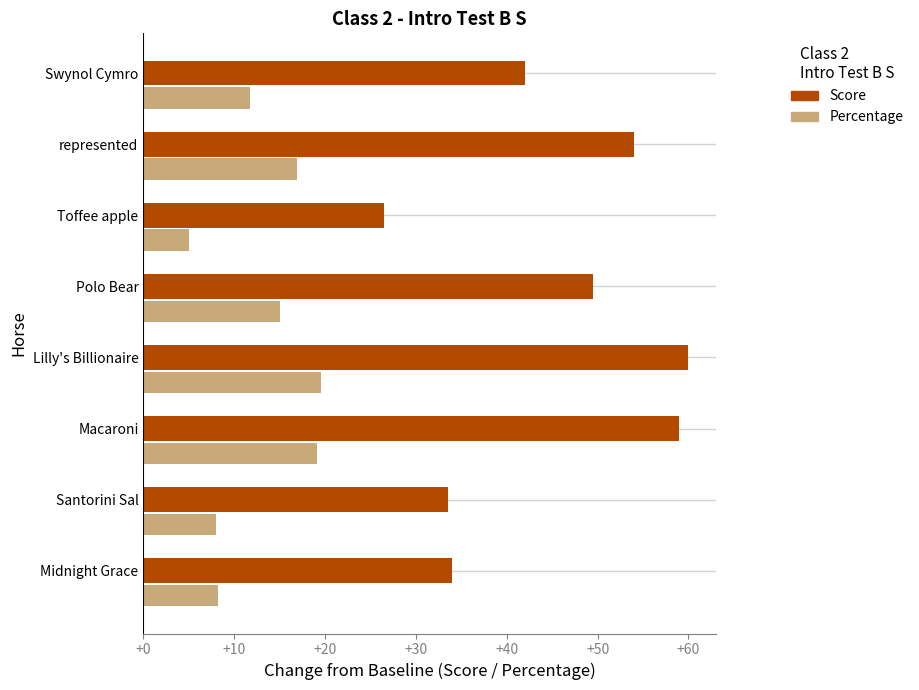

What are all the series names shown in the legend?

Score, Percentage